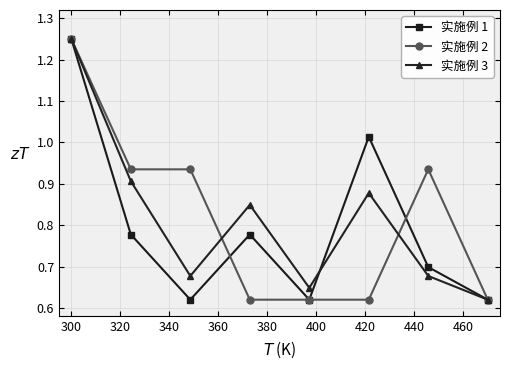

At how many categories does at least one series exceed 0?

8